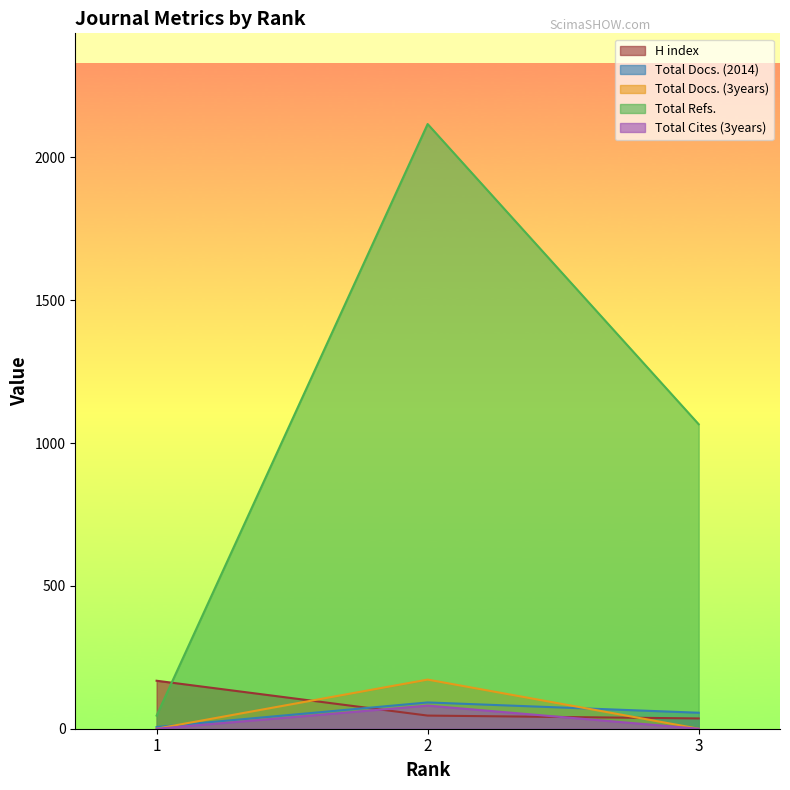

Reading left to right, transcribe all the data shown in this chart.

H index: 1=168	2=46	3=36
Total Docs. (2014): 1=6	2=92	3=56
Total Docs. (3years): 1=0	2=172	3=0
Total Refs.: 1=46	2=2117	3=1066
Total Cites (3years): 1=0	2=81	3=0